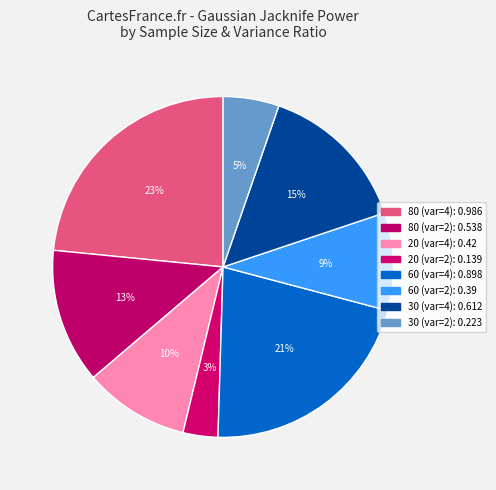

Which category has the smallest portion of the pie?

20